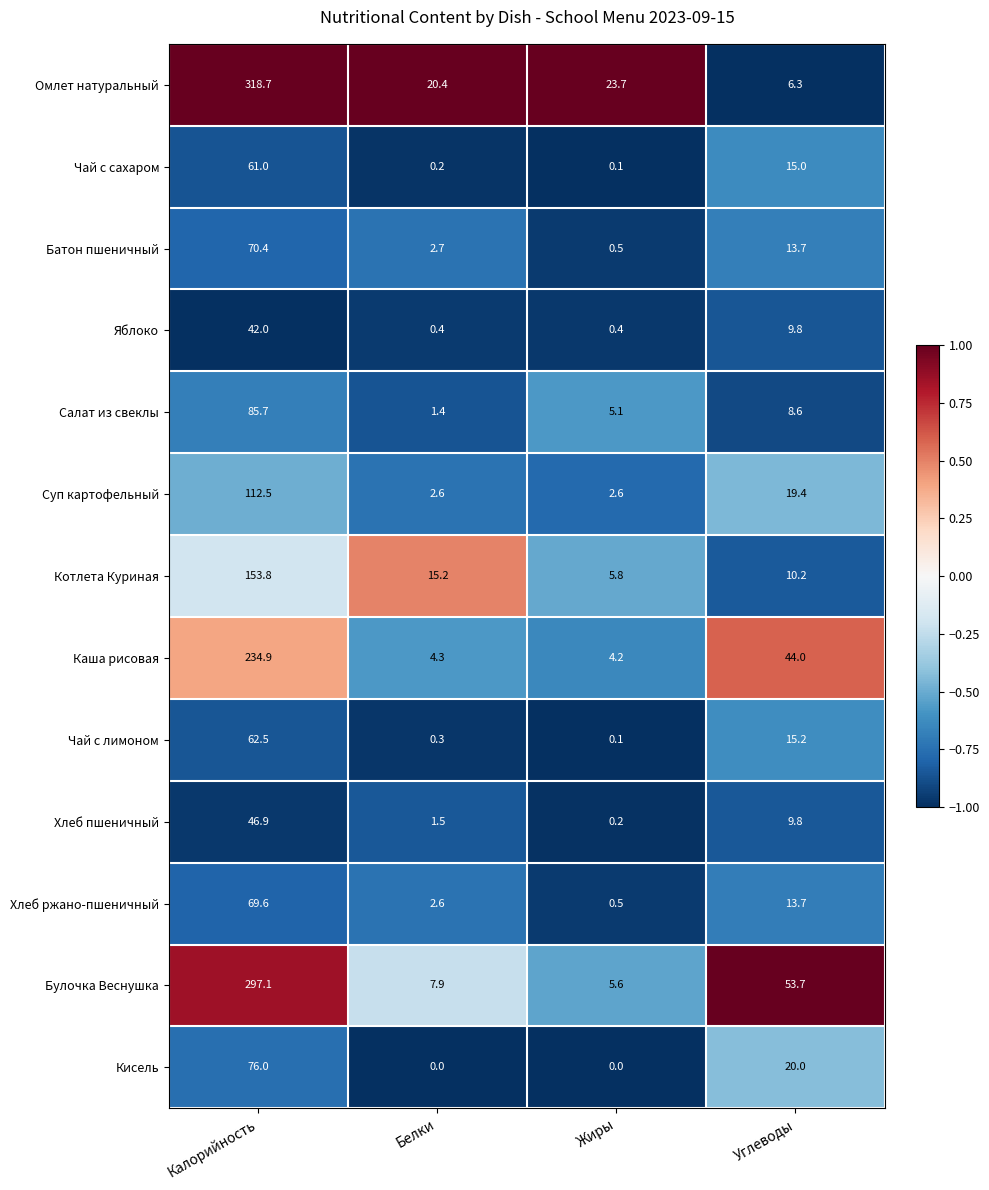

What is the approximate value of Кисель at Калорийность?

76.0